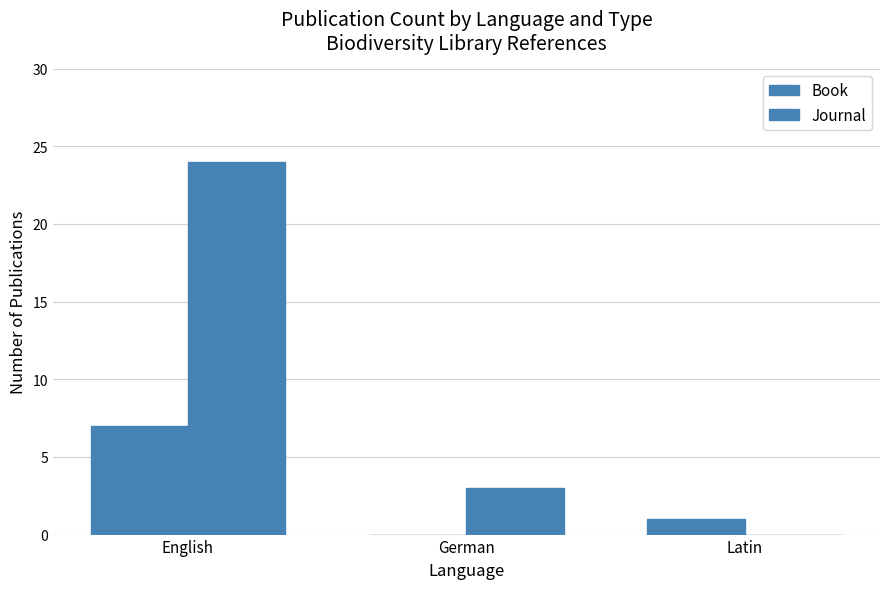

How many groups of bars are there?

3